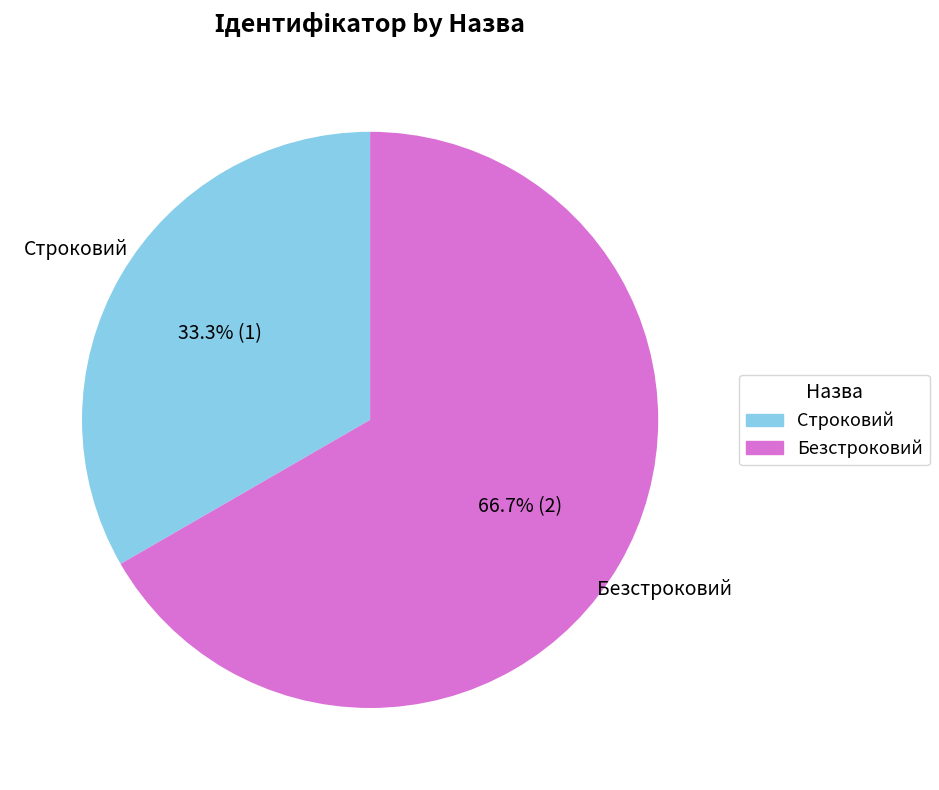

Between Строковий and Безстроковий, which is larger?

Безстроковий